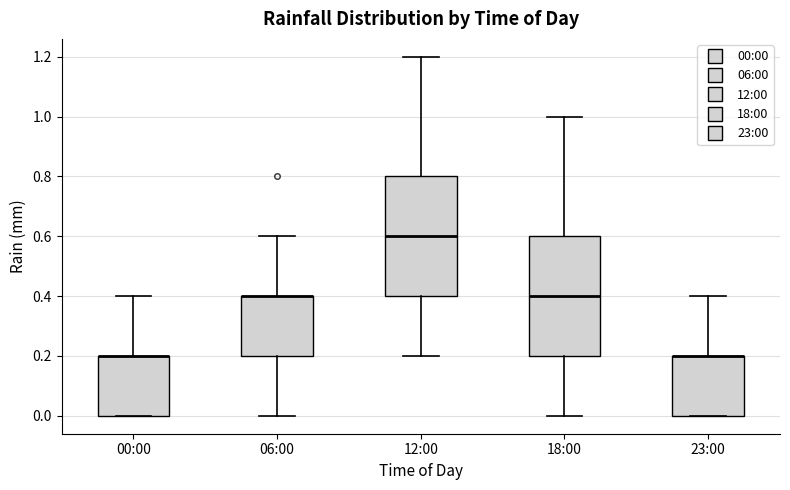

Reading left to right, transcribe this box plot: for each box, give where its median line is, the range the box spans, and where its two whiskers end, as read against the y-axis. The values are not printed on the chart, so give them approximately, as read against the axis.

00:00: median 0.2 (drawn on the box's upper edge), box 0.0 to 0.2, whiskers 0.0 to 0.4
06:00: median 0.4 (drawn on the box's upper edge), box 0.2 to 0.4, whiskers 0.0 to 0.6
12:00: median 0.6, box 0.4 to 0.8, whiskers 0.2 to 1.2
18:00: median 0.4, box 0.2 to 0.6, whiskers 0.0 to 1.0
23:00: median 0.2 (drawn on the box's upper edge), box 0.0 to 0.2, whiskers 0.0 to 0.4